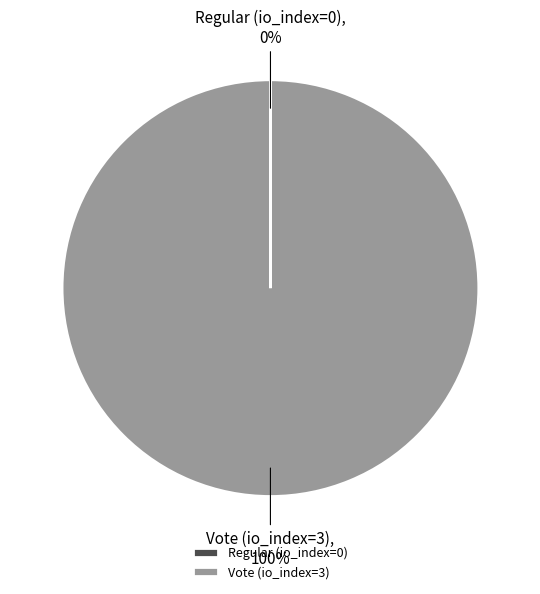

Does Vote (io_index=3) represent more than half of the total?

Yes